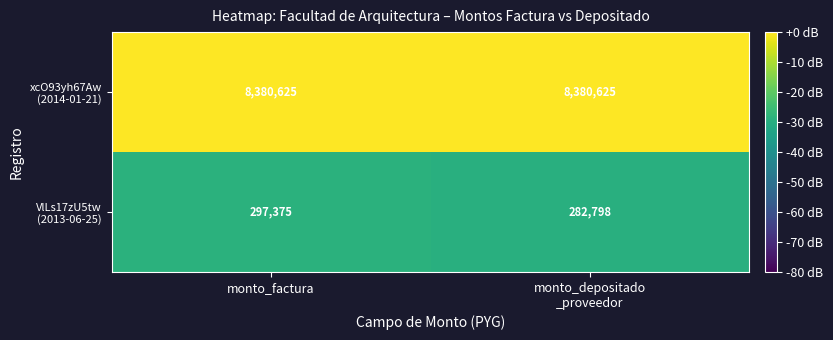

At which category is the sum across all series the highest?

monto_factura